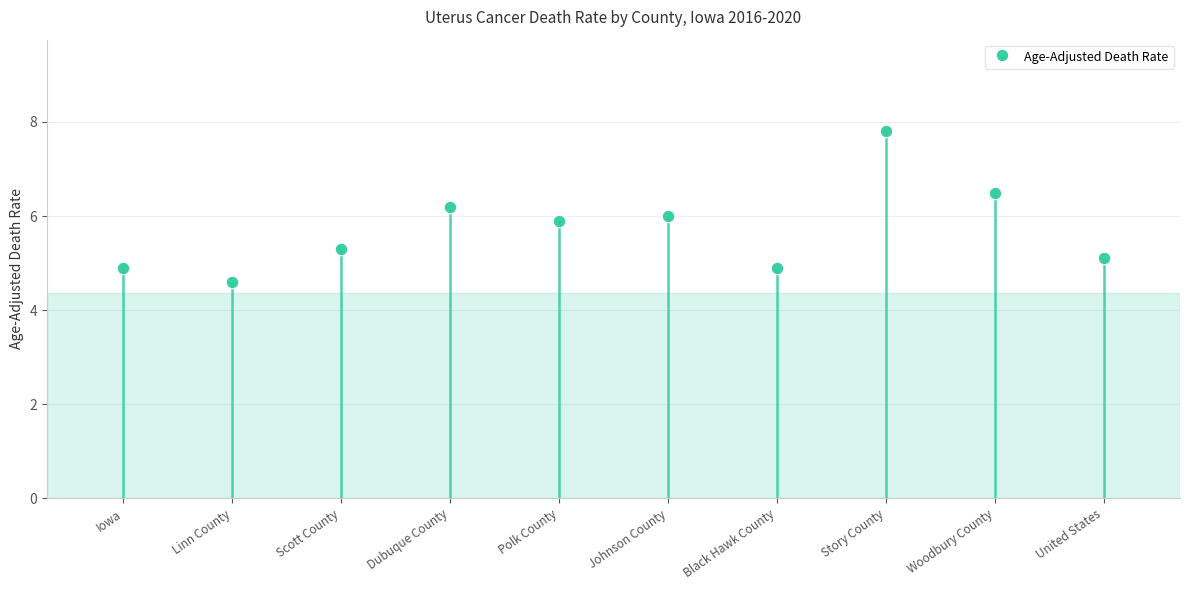

At which category does the chart reach its peak across all series?

Story County